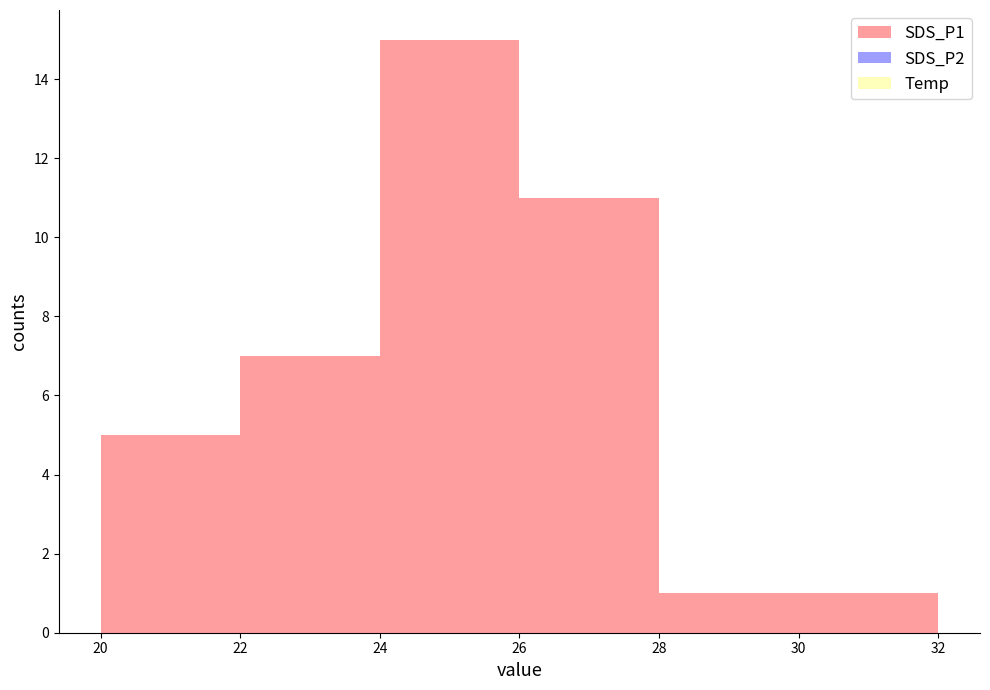

Is it true that the value at 20 is 2?

False